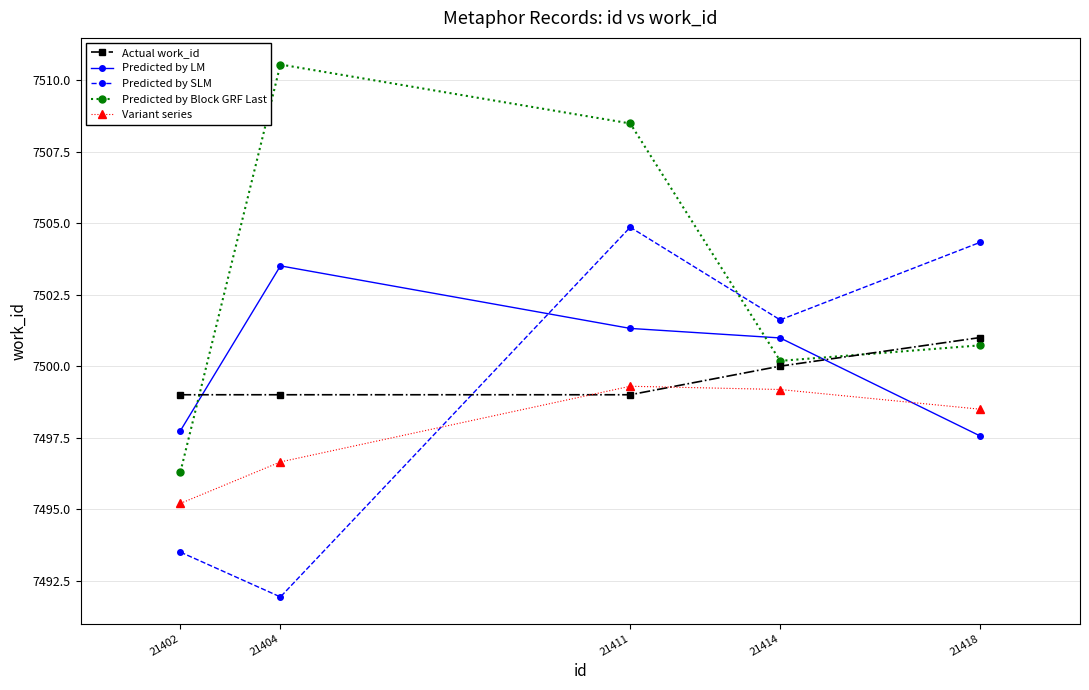

Between 21411 and 21414, which series saw the biggest shift?

Predicted by Block GRF Last